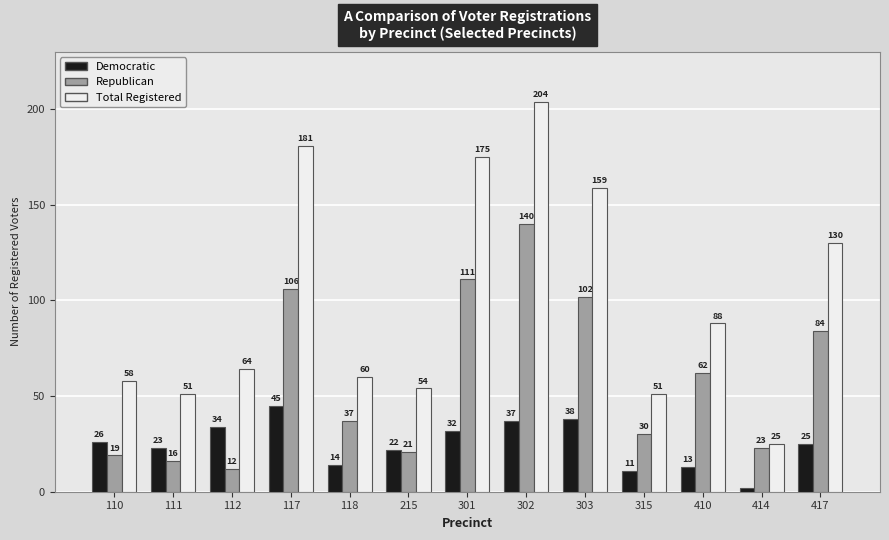

Reading left to right, extract all data points from this chart.

Democratic: 110=26	111=23	112=34	117=45	118=14	215=22	301=32	302=37	303=38	315=11	410=13	414=2	417=25
Republican: 110=19	111=16	112=12	117=106	118=37	215=21	301=111	302=140	303=102	315=30	410=62	414=23	417=84
Total Registered: 110=58	111=51	112=64	117=181	118=60	215=54	301=175	302=204	303=159	315=51	410=88	414=25	417=130